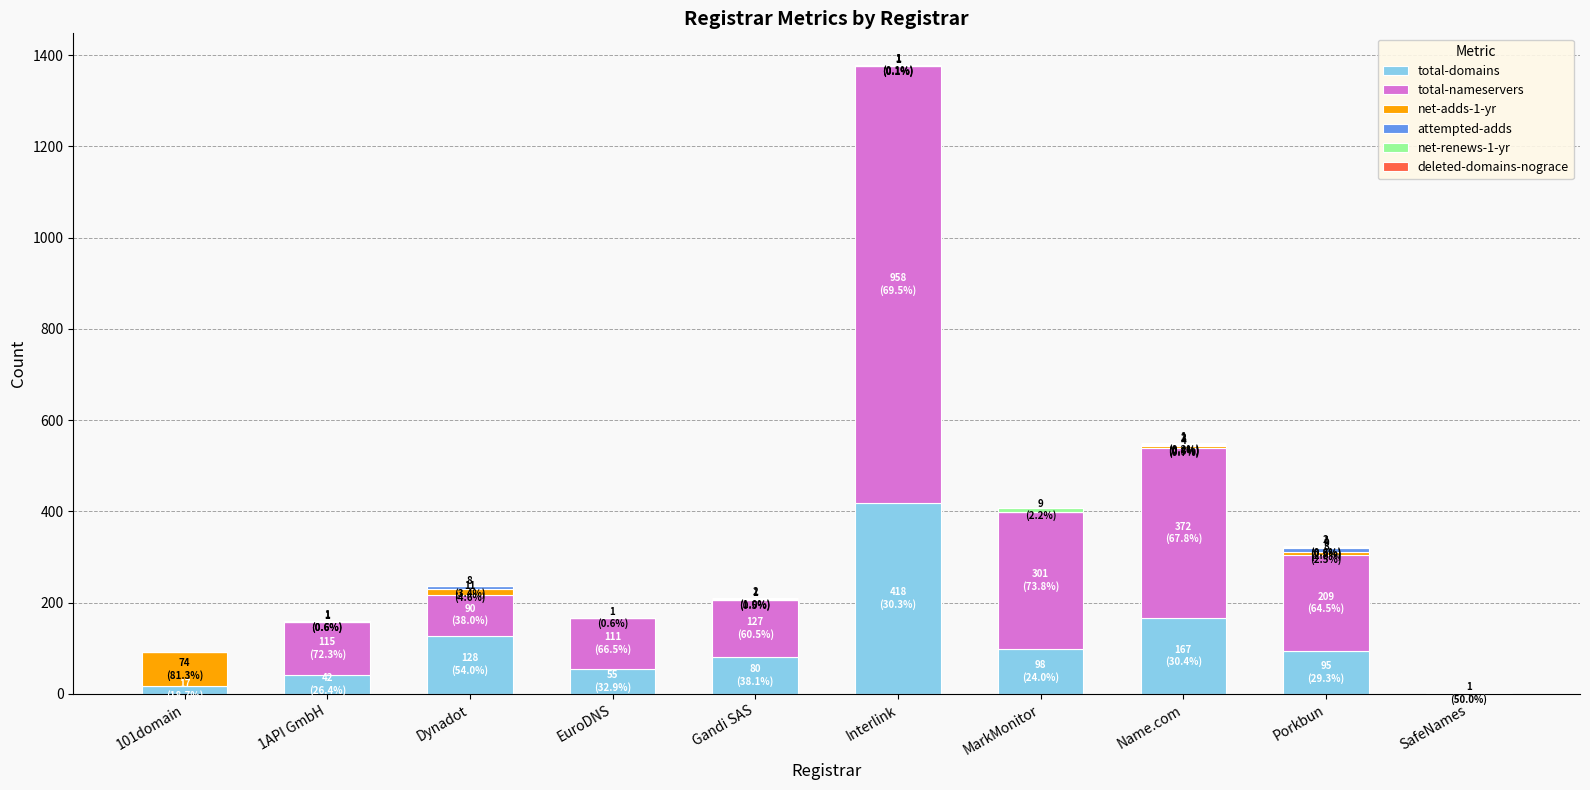

Are the bars grouped side by side (vs. stacked)?

No